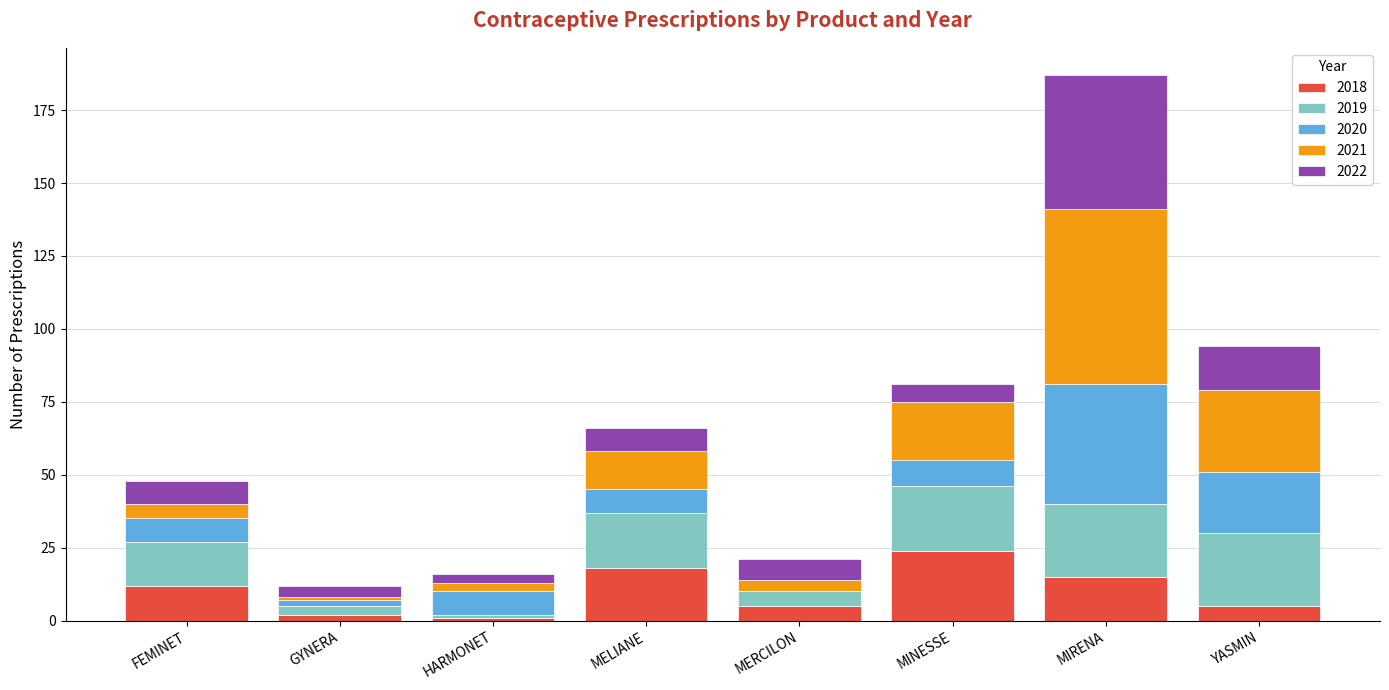

What is the maximum value for 2018?

24